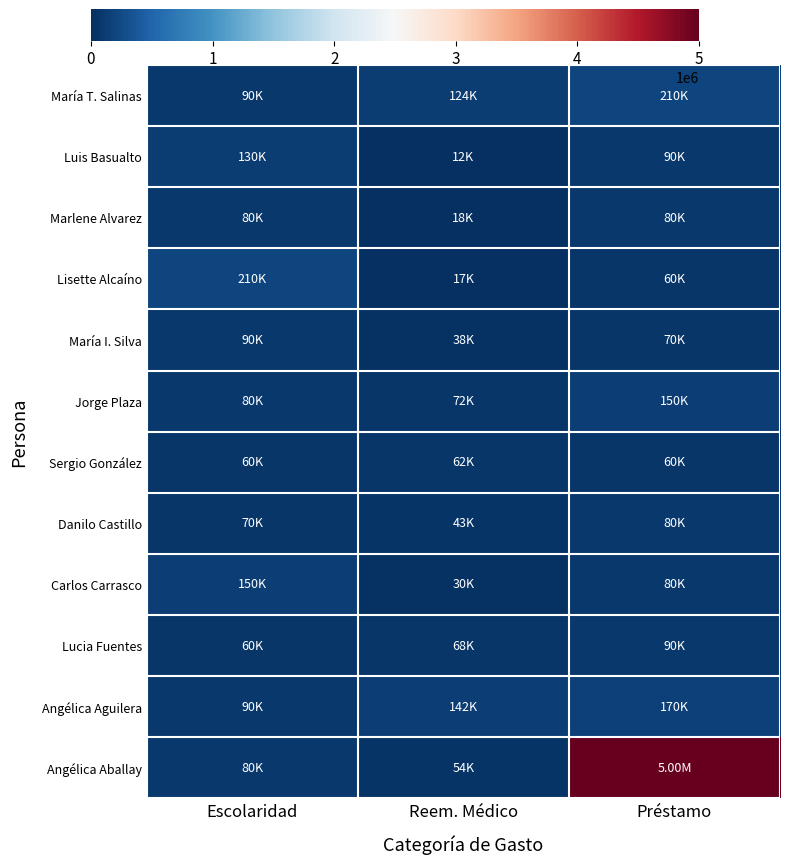

Reading left to right, what are all the values shown in this chart?

Angélica Aballay: Escolaridad=80000	Reem. Médico=53600	Préstamo=5000000
Angélica Aguilera: Escolaridad=90000	Reem. Médico=142000	Préstamo=170000
Lucia Fuentes: Escolaridad=60000	Reem. Médico=67500	Préstamo=90000
Carlos Carrasco: Escolaridad=150000	Reem. Médico=29900	Préstamo=80000
Danilo Castillo: Escolaridad=70000	Reem. Médico=43000	Préstamo=80000
Sergio González: Escolaridad=60000	Reem. Médico=62000	Préstamo=60000
Jorge Plaza: Escolaridad=80000	Reem. Médico=72500	Préstamo=150000
María I. Silva: Escolaridad=90000	Reem. Médico=37900	Préstamo=70000
Lisette Alcaíno: Escolaridad=210000	Reem. Médico=16900	Préstamo=60000
Marlene Alvarez: Escolaridad=80000	Reem. Médico=18000	Préstamo=80000
Luis Basualto: Escolaridad=130000	Reem. Médico=12500	Préstamo=90000
María T. Salinas: Escolaridad=90000	Reem. Médico=123600	Préstamo=210000